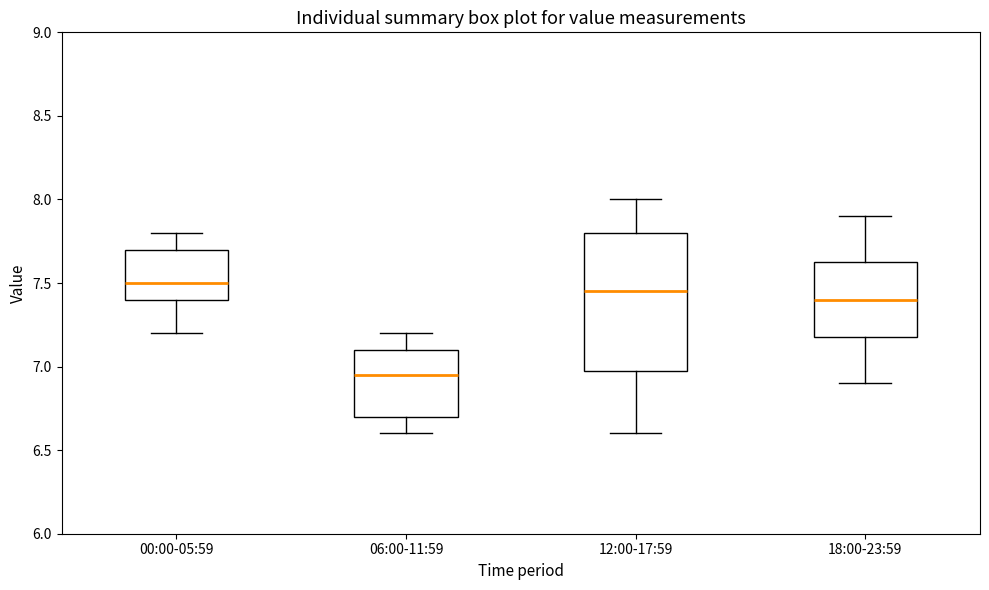

Reading left to right, read every box against the y-axis: the position of its median line, the range the box covers, and the ends of its whiskers. The values are not printed on the chart, so give them approximately, as read against the axis.

00:00-05:59: median 7.50, box 7.40 to 7.70, whiskers 7.20 to 7.80
06:00-11:59: median 6.95, box 6.70 to 7.10, whiskers 6.60 to 7.20
12:00-17:59: median 7.45, box 7.00 to 7.80, whiskers 6.60 to 8.00
18:00-23:59: median 7.40, box 7.20 to 7.65, whiskers 6.90 to 7.90